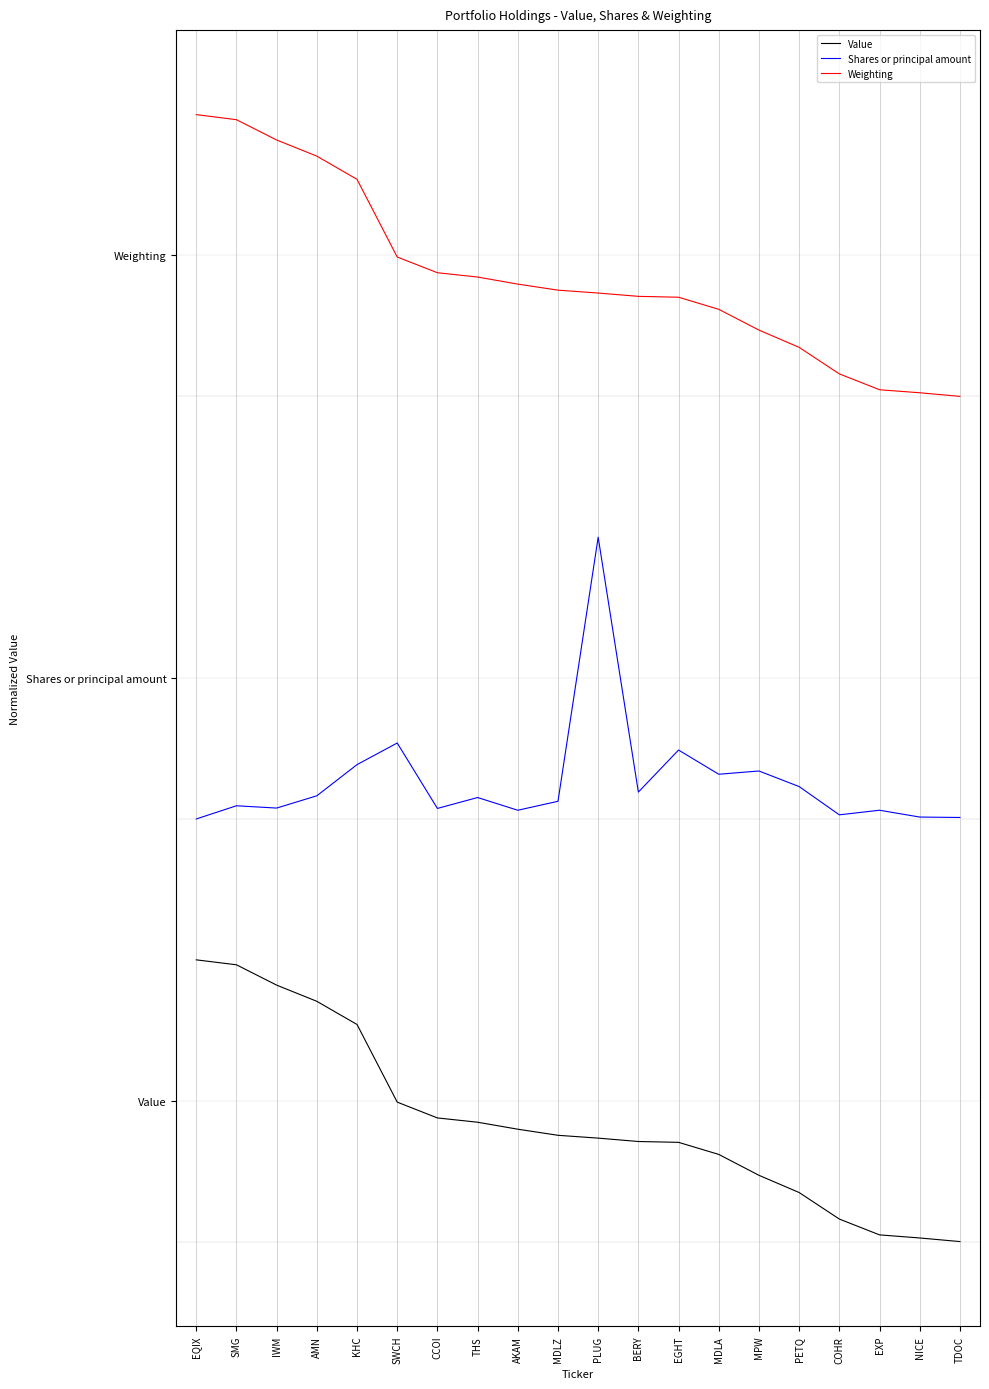

Which label corresponds to the smallest value in the chart?

TDOC